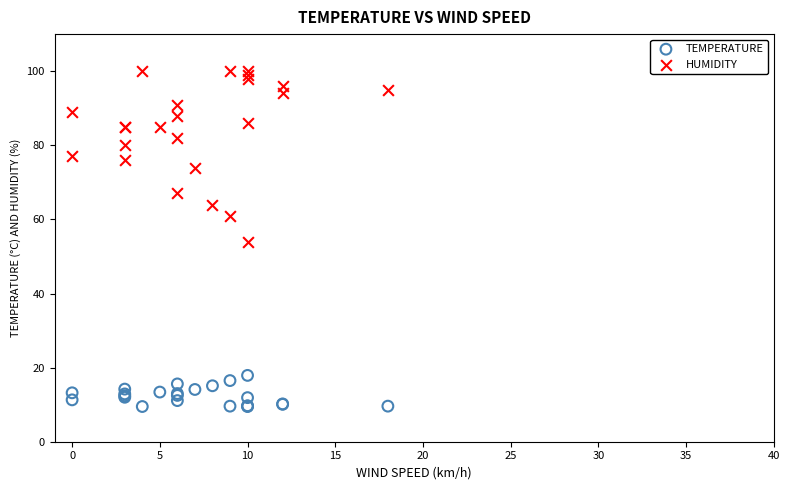

Which series reaches the minimum Y coordinate?

TEMPERATURE